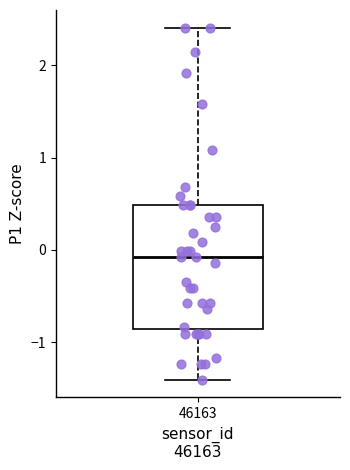

Read this box plot against the y-axis: the position of the median line, the range covered by the box, and the ends of both whiskers. The values are not printed on the chart, so give them approximately, as read against the axis.

median -0.1, box -0.9 to 0.5, whiskers -1.4 to 2.4